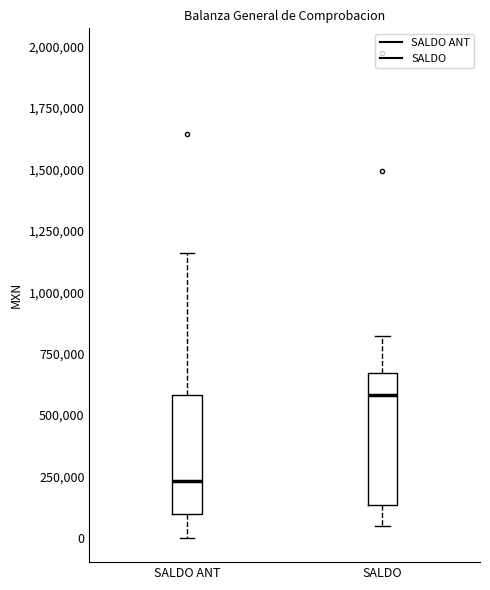

Reading left to right, read every box against the y-axis: the position of its median line, the range the box covers, and the ends of its whiskers. The values are not printed on the chart, so give them approximately, as read against the axis.

SALDO ANT: median 250000, box 100000 to 600000, whiskers 0 to 1150000
SALDO: median 600000, box 150000 to 650000, whiskers 50000 to 800000